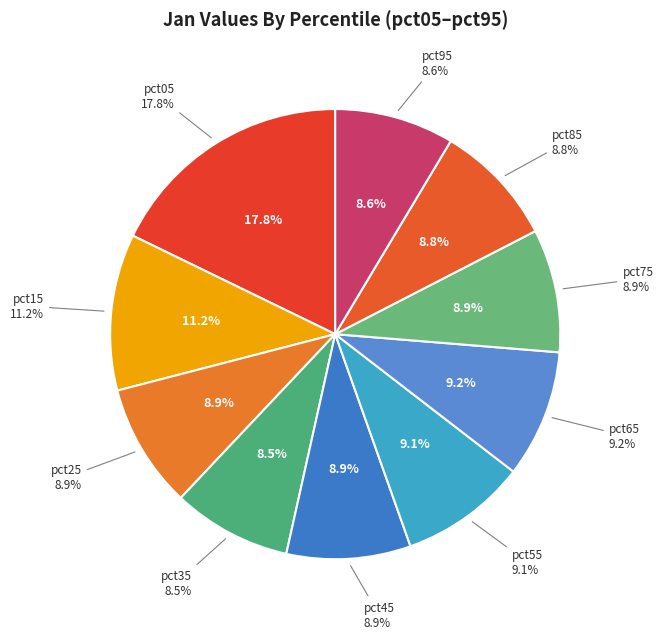

Combined, do pct65 and pct25 account for over 50%?

No